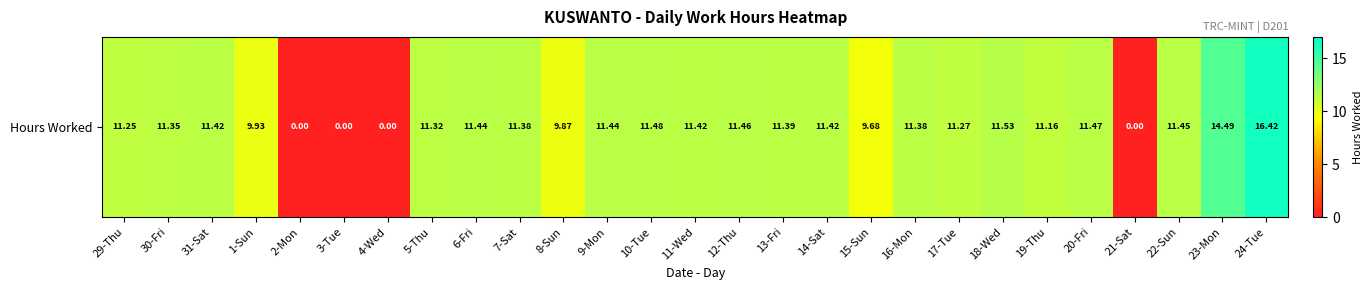

Reading left to right, list all the values displayed in this chart.

11.2	11.3	11.4	9.9	0.0	0.0	0.0	11.3	11.4	11.4	9.9	11.4	11.5	11.4	11.5	11.4	11.4	9.7	11.4	11.3	11.5	11.2	11.5	0.0	11.4	14.5	16.4